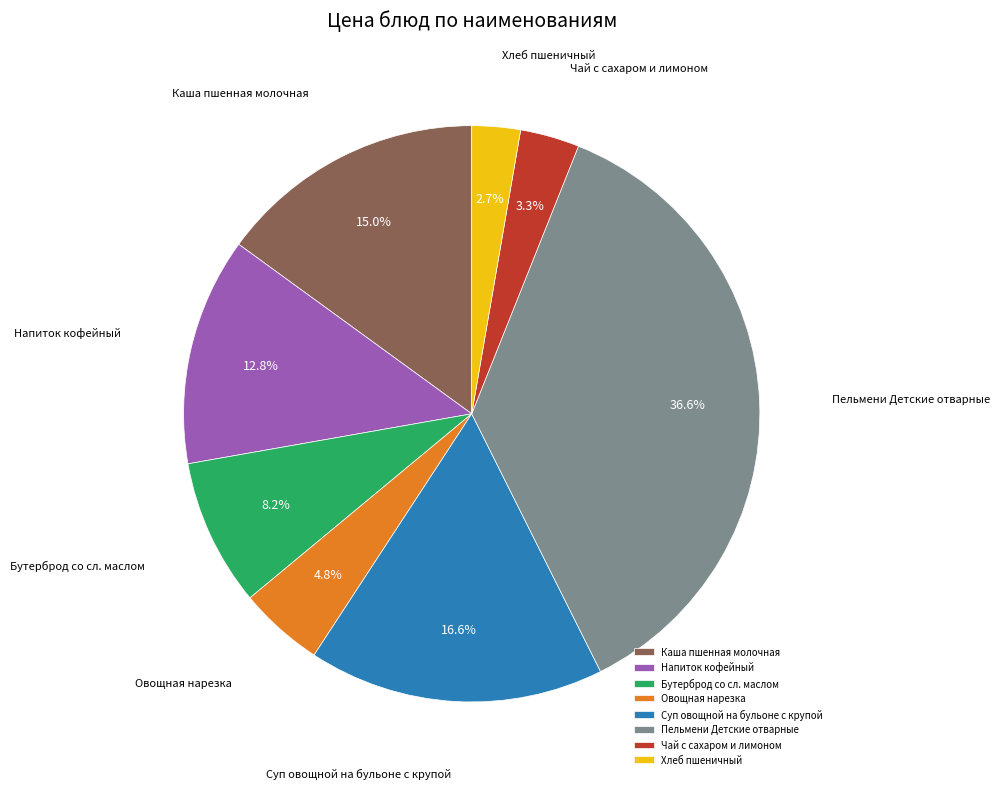

What portion of the pie excludes Овощная нарезка?

95.2%